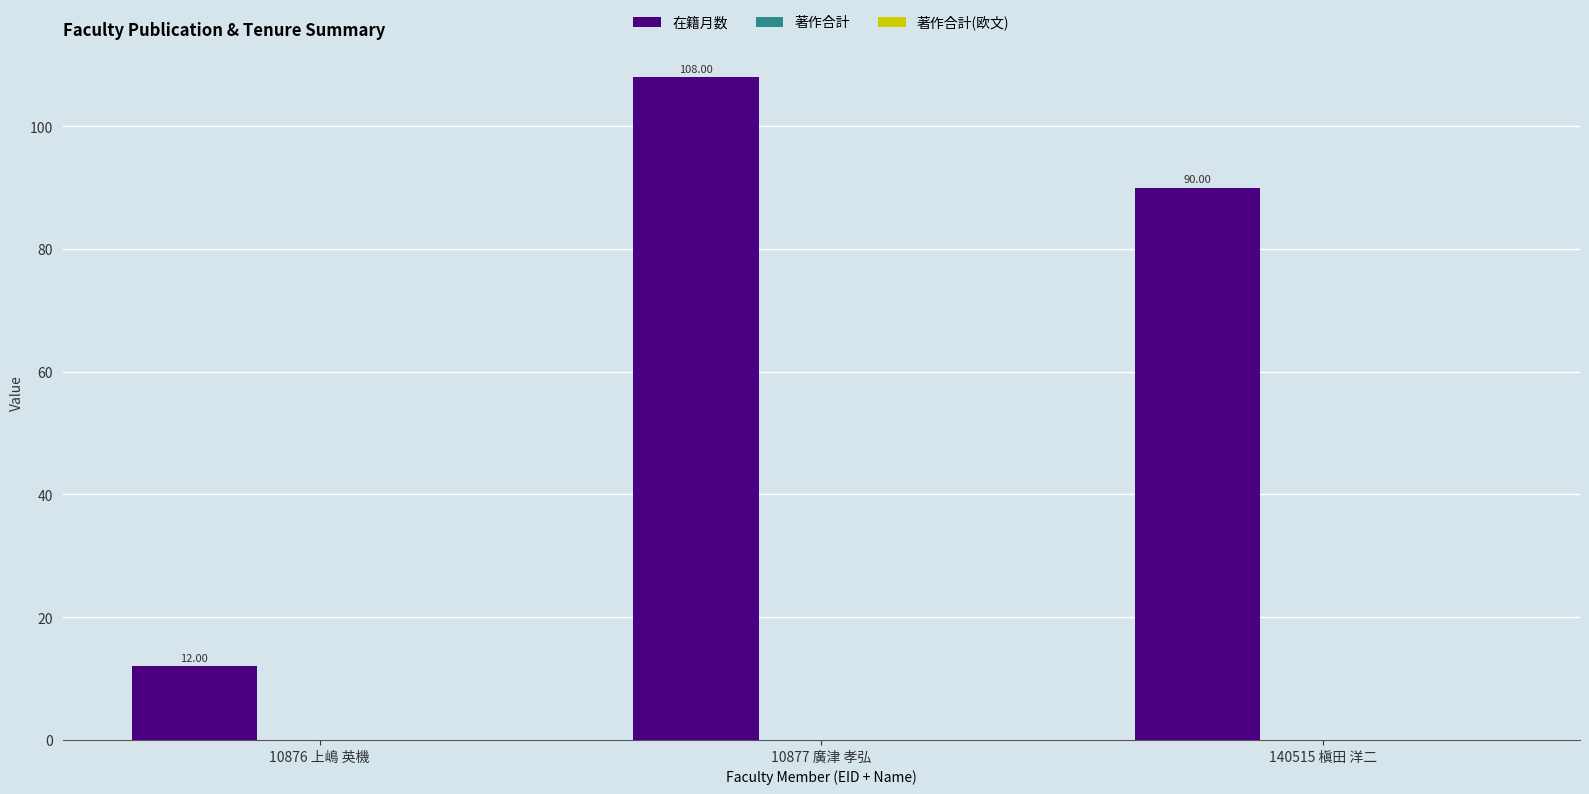

List the labels in order of value, smallest first.

10876 上嶋 英機, 140515 槇田 洋二, 10877 廣津 孝弘